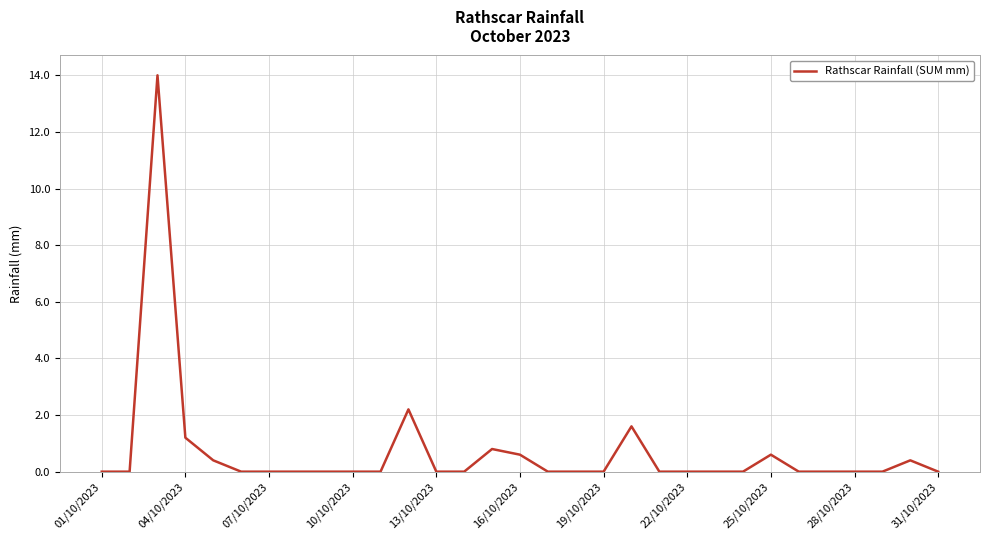

What is the sum of all values?

21.8